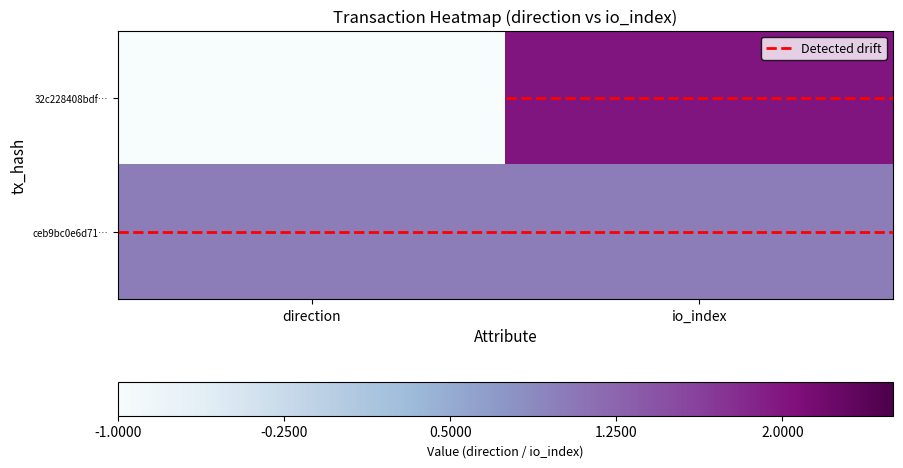

At which category is the sum across all series the highest?

io_index